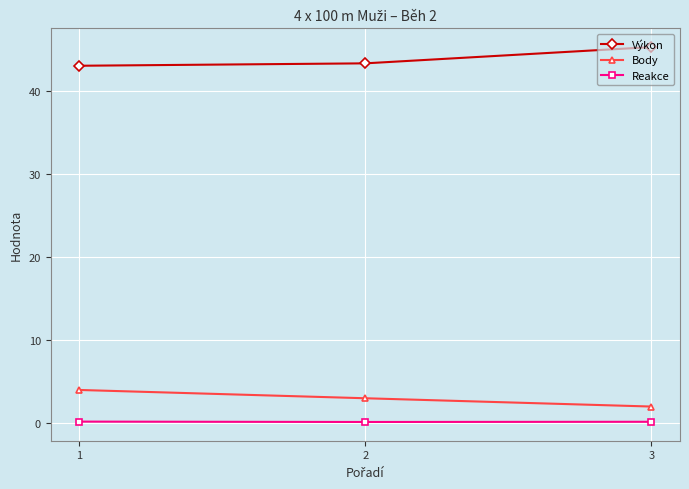

The value of Výkon at 3 is 45.4. True or false?

True